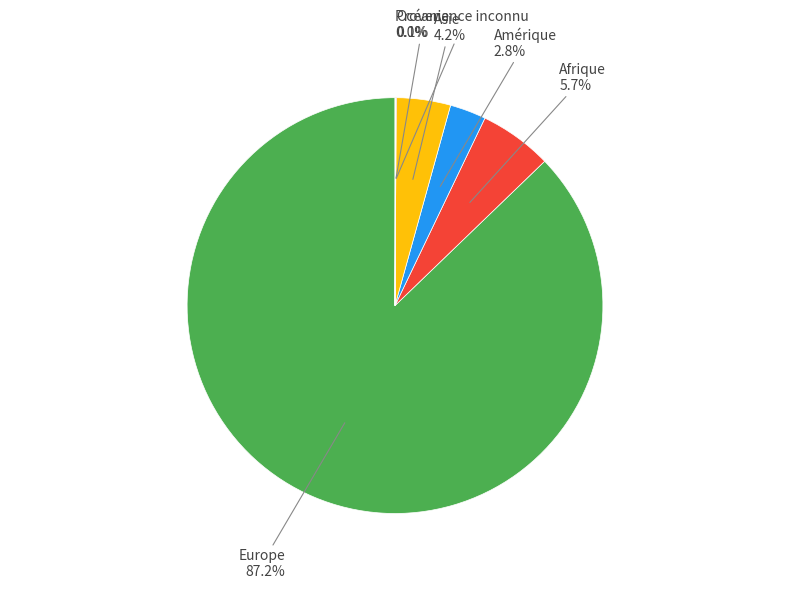

Combined, what portion of the pie is Afrique and Asie?

9.9%